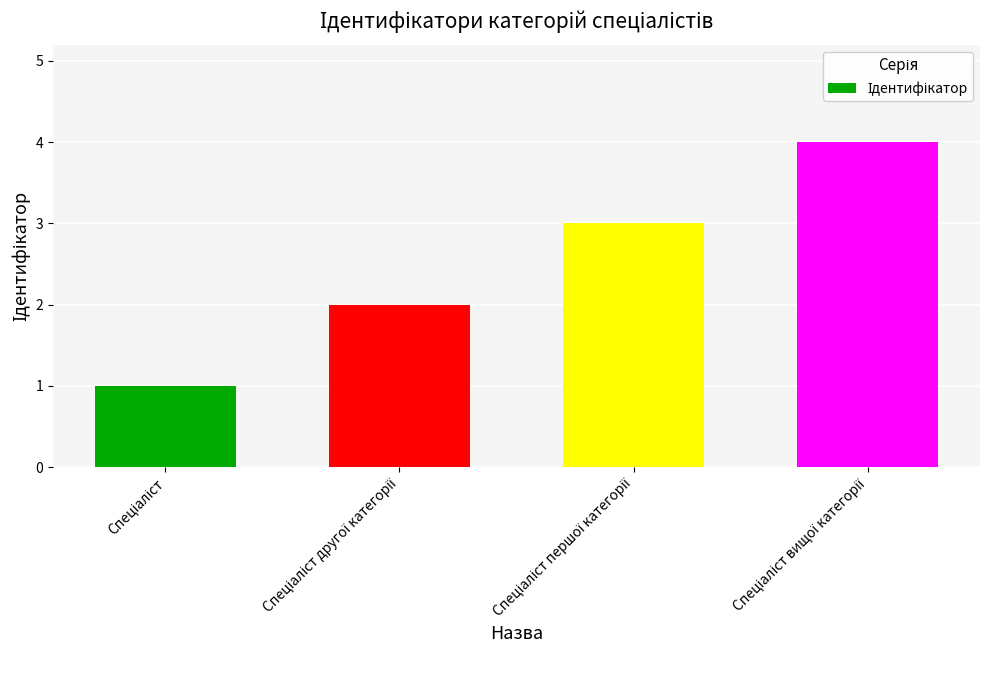

What is the minimum value shown in the chart?

1